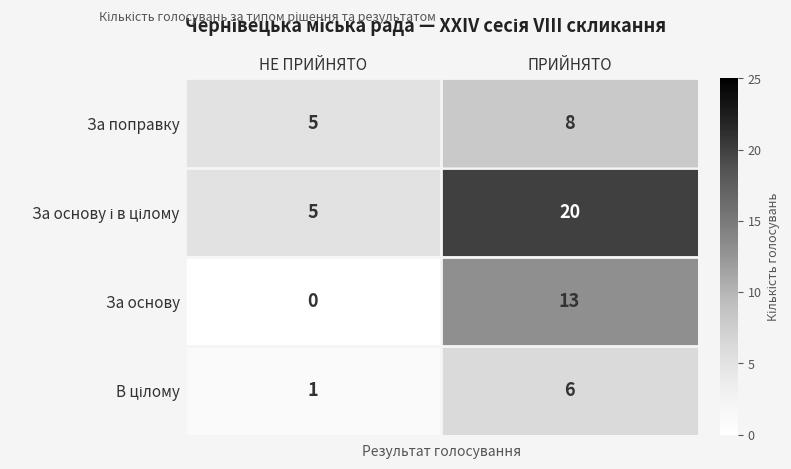

At which category is the sum across all series the highest?

ПРИЙНЯТО